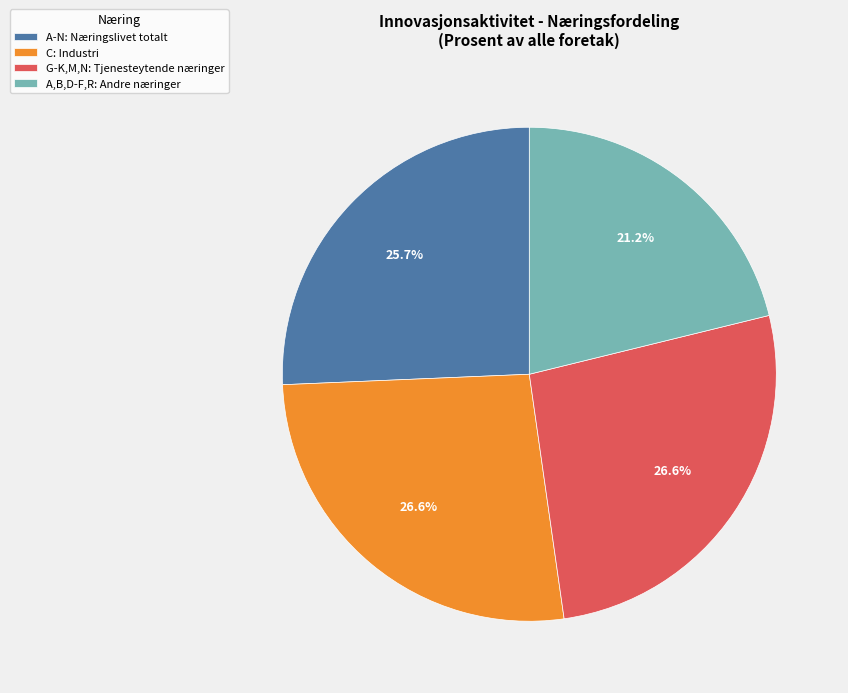

Does any single category account for the majority?

No